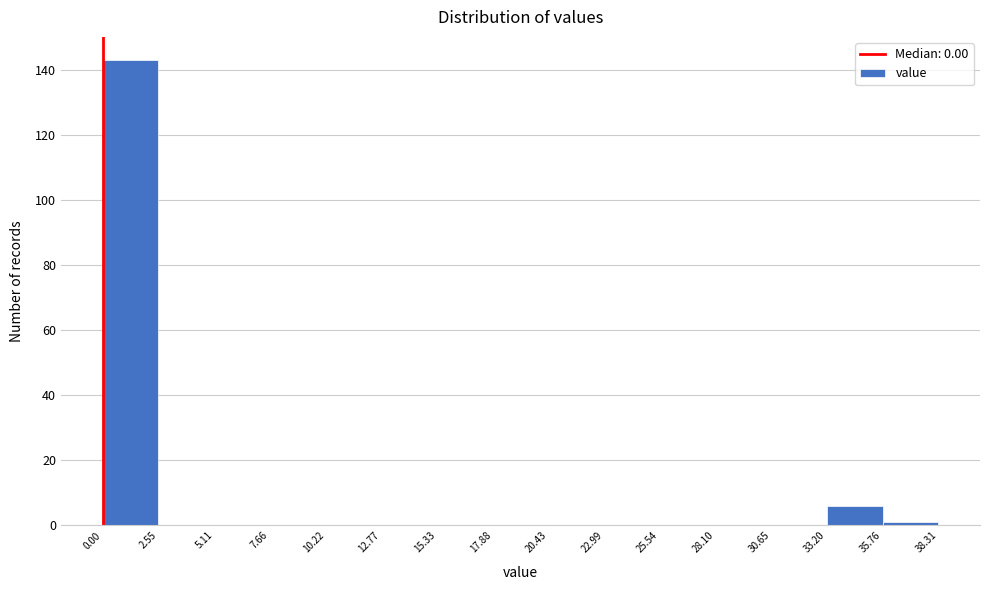

Reading left to right, list every bar in this chart as the range it spans on the x-axis followed by its height. The values are not printed on the chart, so give them approximately, as read against the axis.

0.00 to 2.55: 144
2.55 to 5.11: 0
5.11 to 7.66: 0
7.66 to 10.22: 0
10.22 to 12.77: 0
12.77 to 15.33: 0
15.33 to 17.88: 0
17.88 to 20.43: 0
20.43 to 22.99: 0
22.99 to 25.54: 0
25.54 to 28.10: 0
28.10 to 30.65: 0
30.65 to 33.20: 0
33.20 to 35.76: 6
35.76 to 38.31: under 2